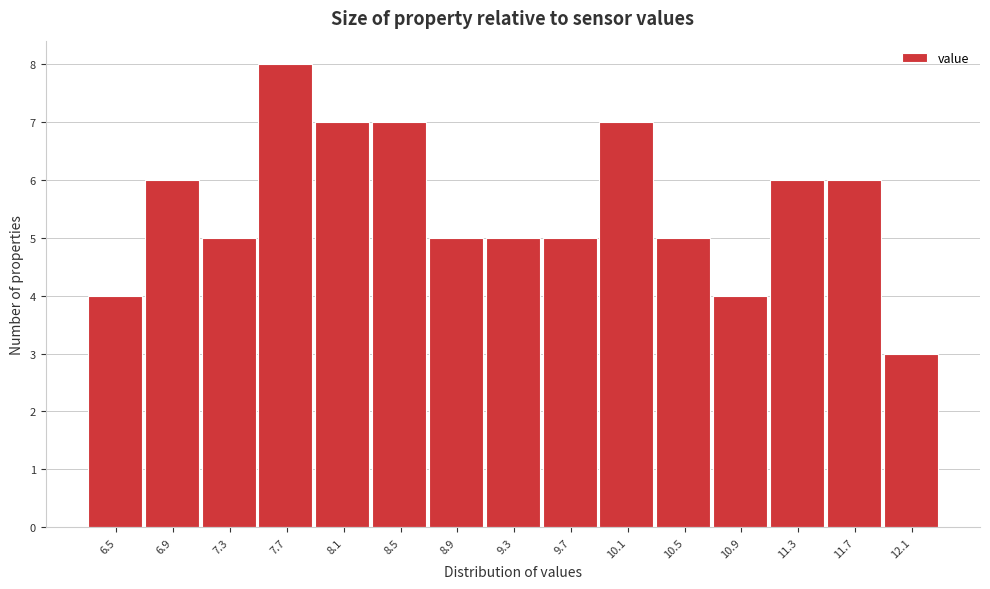

Reading left to right, what are all the values shown in this chart?

6.5=4	6.9=6	7.3=5	7.7=8	8.1=7	8.5=7	8.9=5	9.3=5	9.7=5	10.1=7	10.5=5	10.9=4	11.3=6	11.7=6	12.1=3